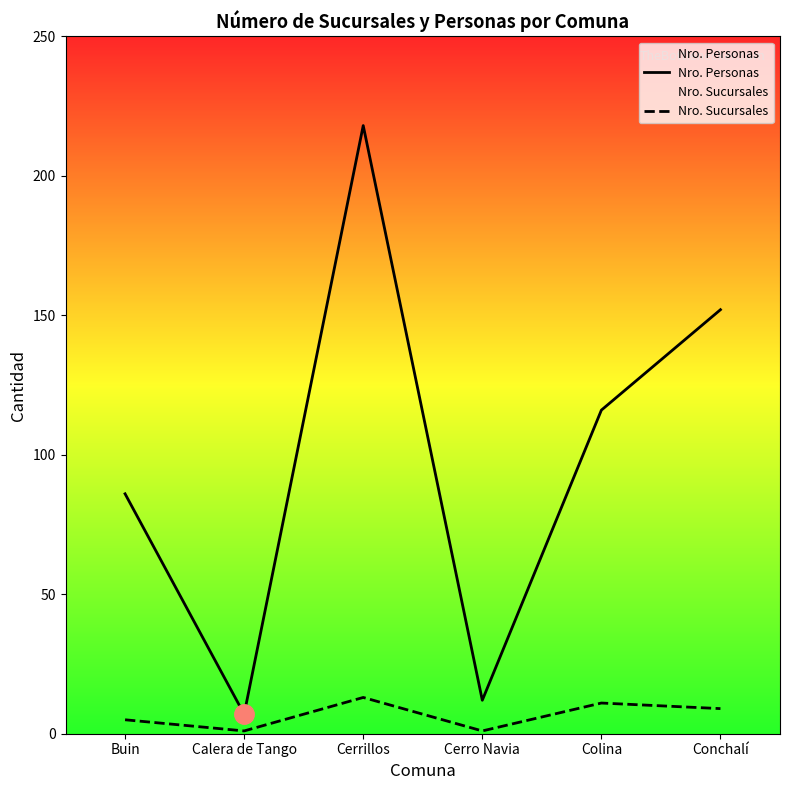

What is the maximum value shown in the chart?

218